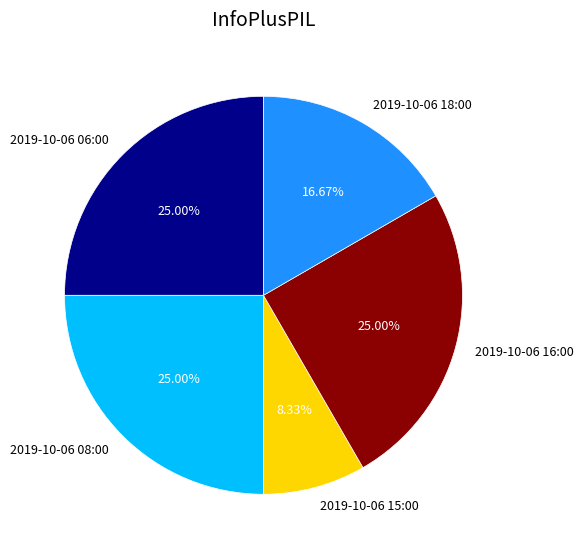

What is the total percentage of 2019-10-06 15:00 and 2019-10-06 16:00?

33.3%